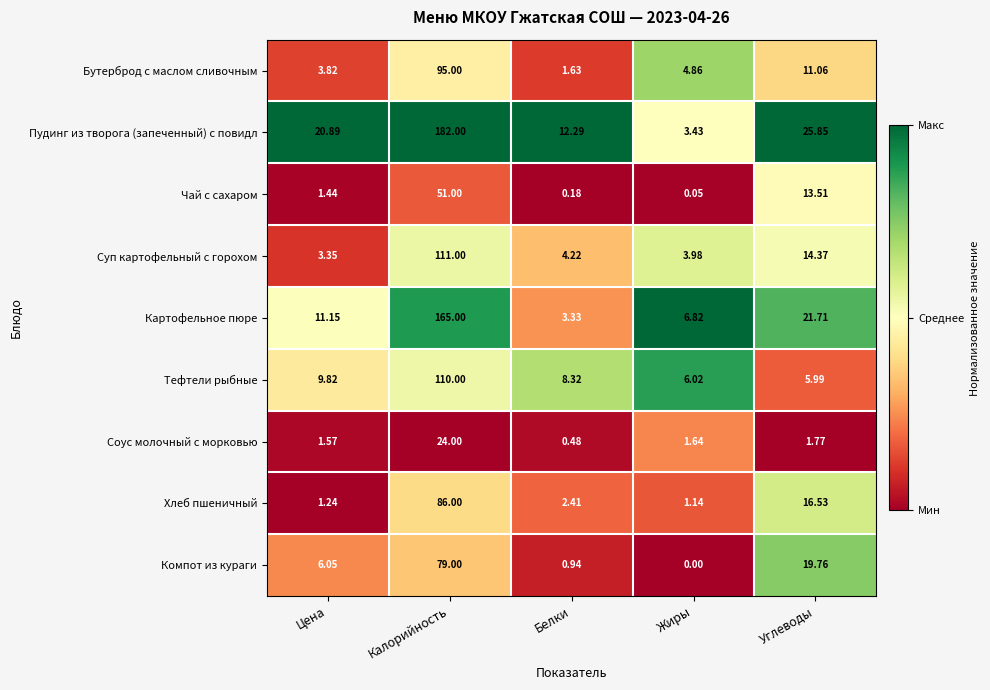

What is the total value across all series at Белки?

33.8